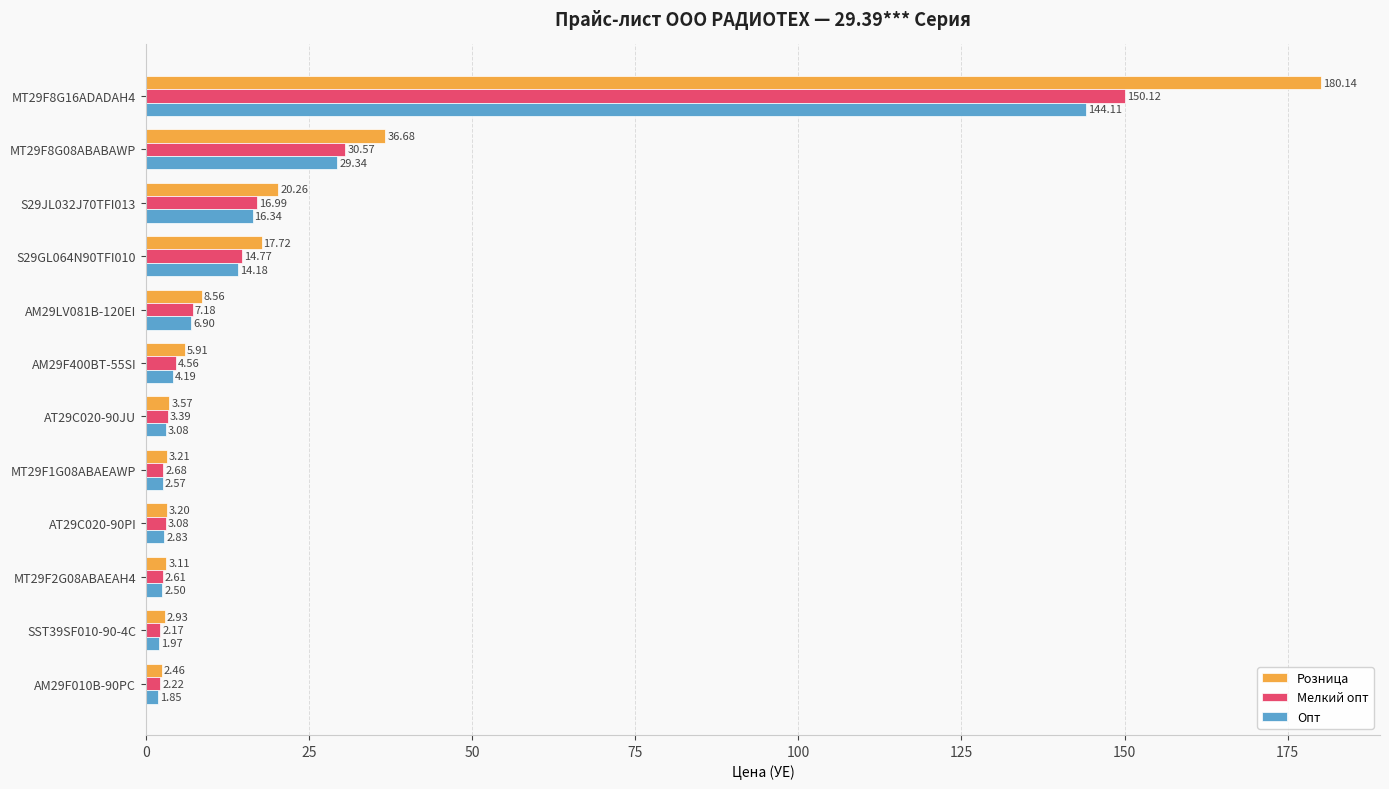

What are all the series names shown in the legend?

Розница, Мелкий опт, Опт